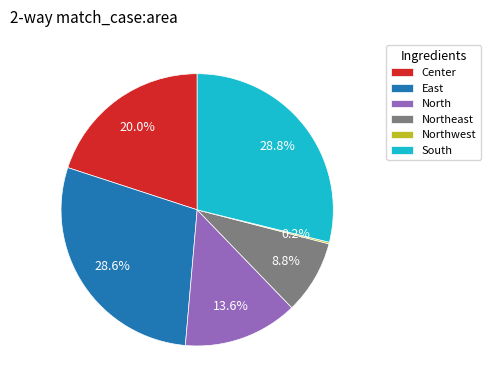

Approximately how many times larger is the value at East compared to Center?

1.4